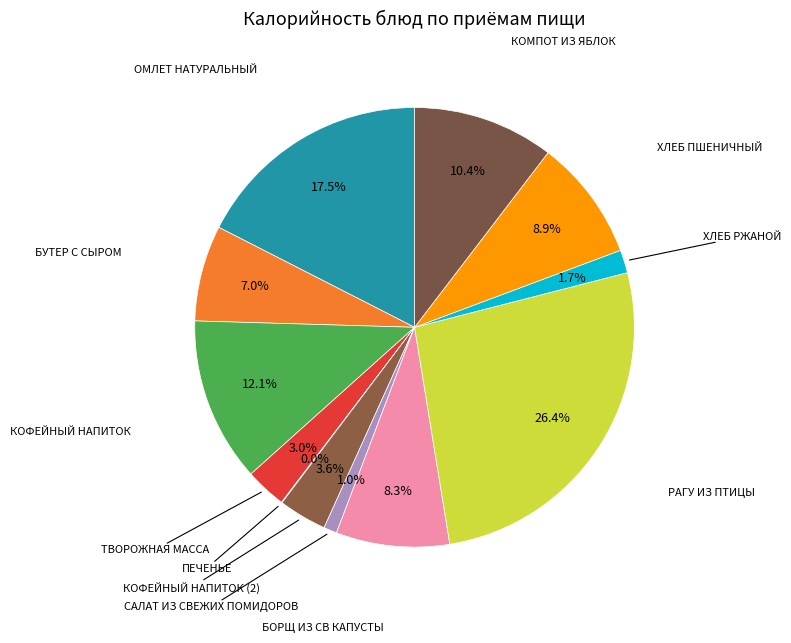

To the nearest percent, what is the average slice percentage?

8%